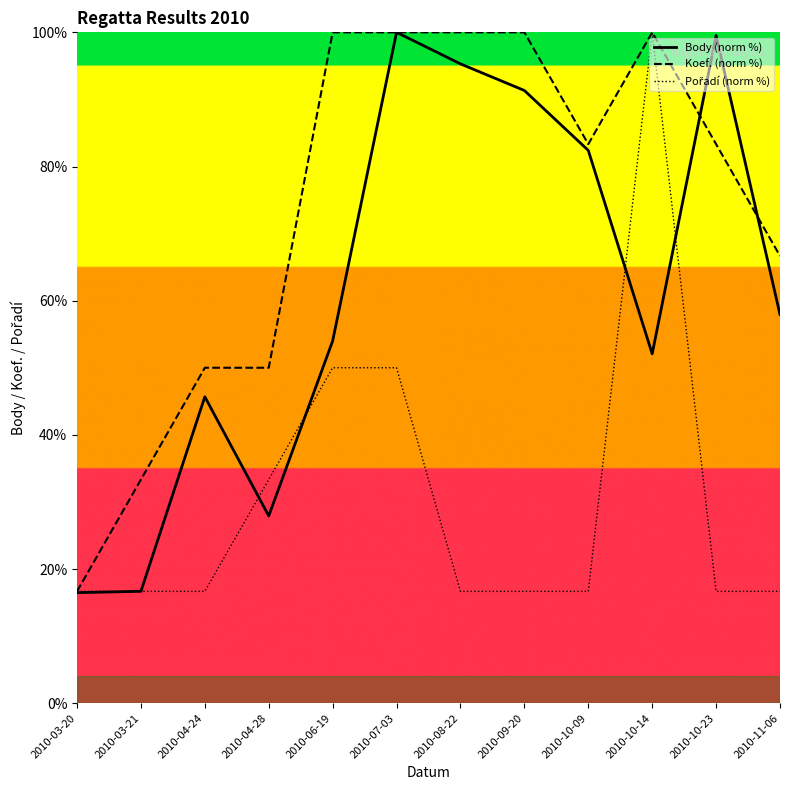

Is the value of Koef. (norm %) at 2010-11-06 greater than the value of Body (norm %) at 2010-08-22?

No